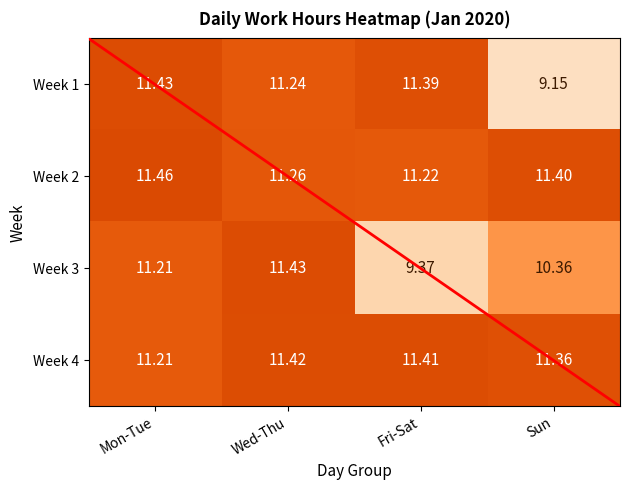

At which label is Week 4 closest to 11?

Mon-Tue